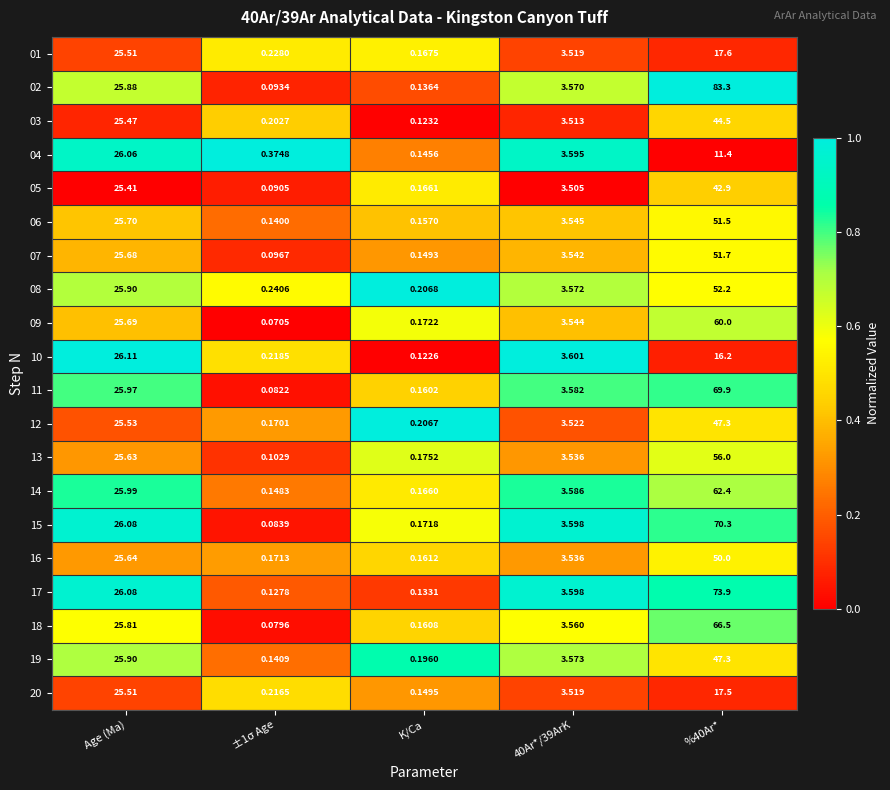

Between Age (Ma) and K/Ca, which series saw the biggest shift?

10